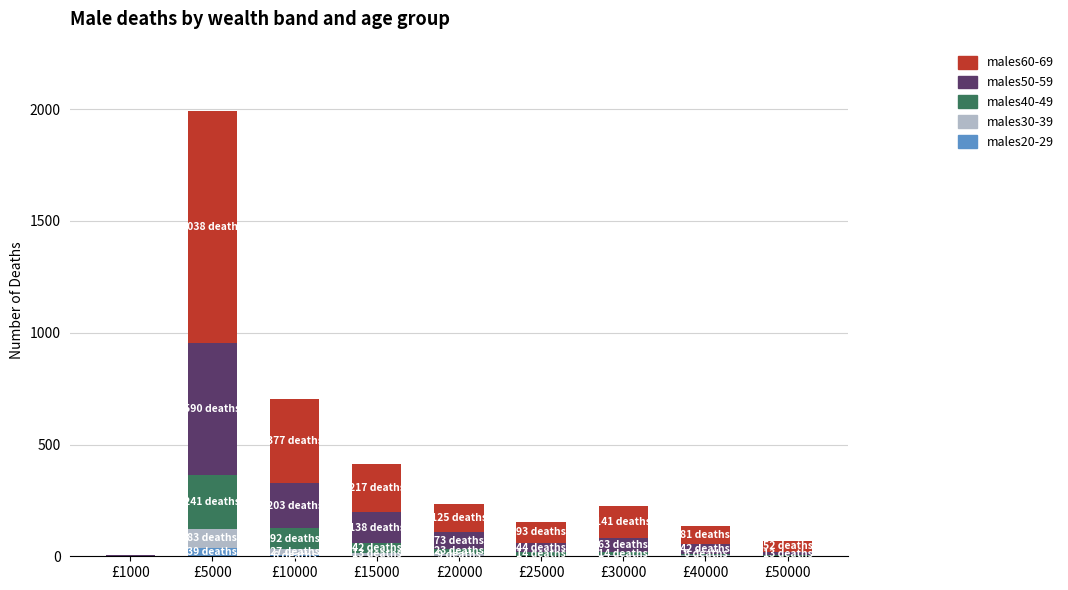

How many data points does each series have?

9